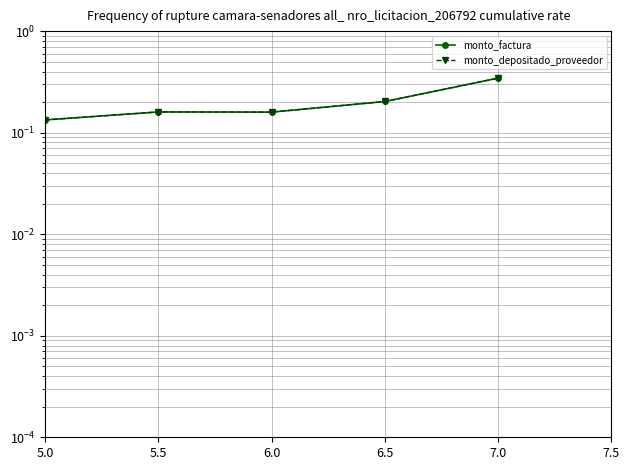

Reading left to right, list all the values displayed in this chart.

monto_factura: 5.0=0.1	5.5=0.2	6.0=0.2	6.5=0.2	7.0=0.3
monto_depositado_proveedor: 5.0=0.1	5.5=0.2	6.0=0.2	6.5=0.2	7.0=0.3